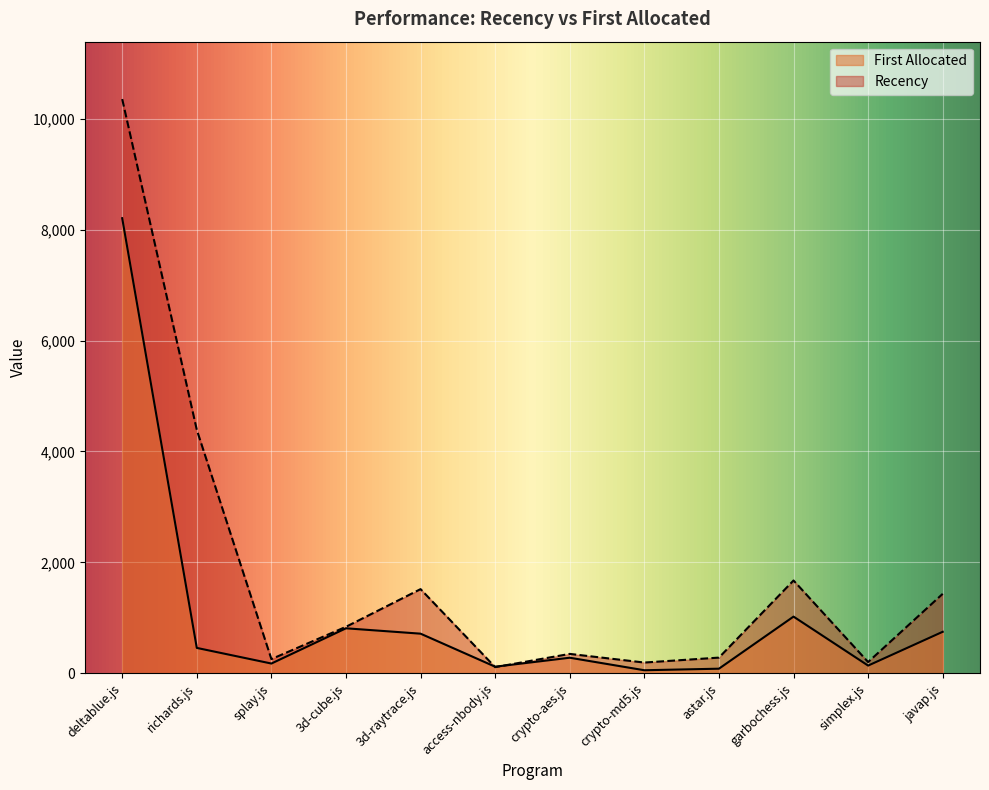

What is the maximum value for First Allocated?

8210